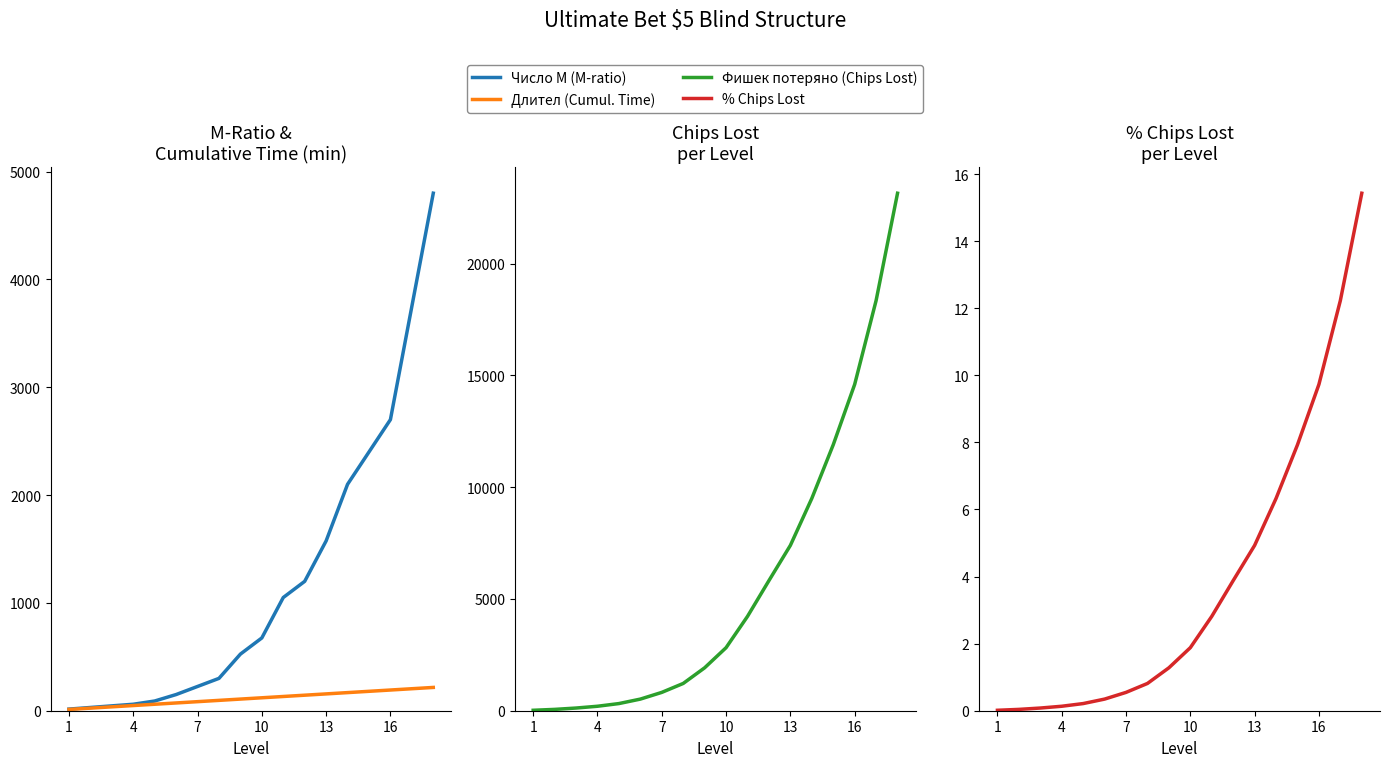

Is the value of Число М (M-ratio) at 7 greater than the value of Фишек потеряно (Chips Lost) at 10?

No